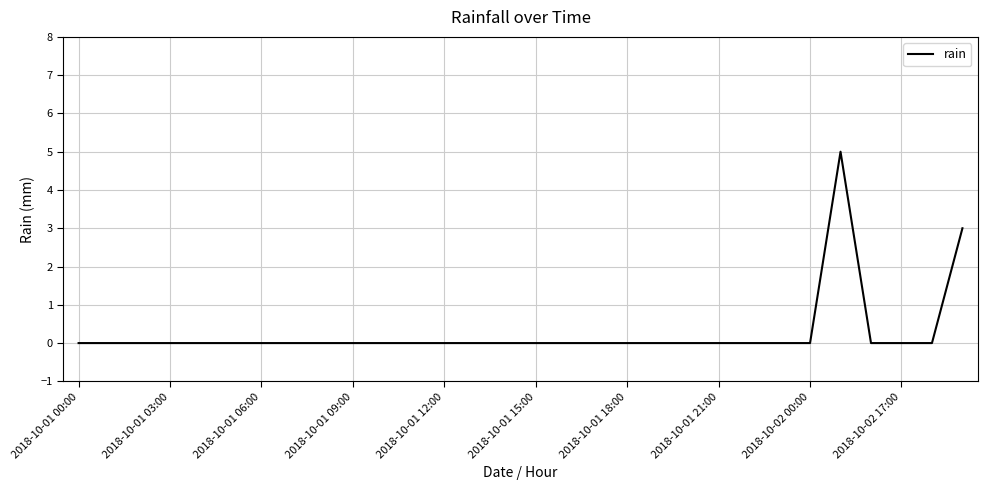

What is the maximum value shown in the chart?

5